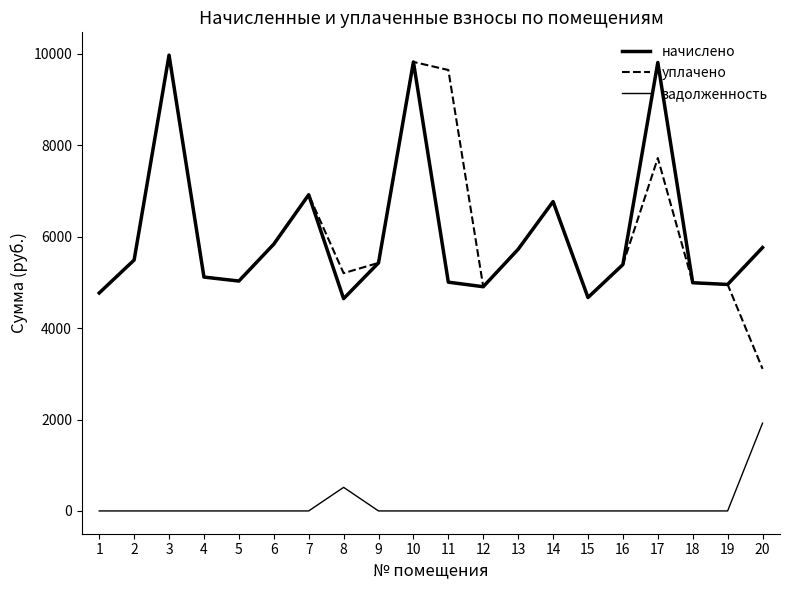

Which series has the widest spread of values?

уплачено